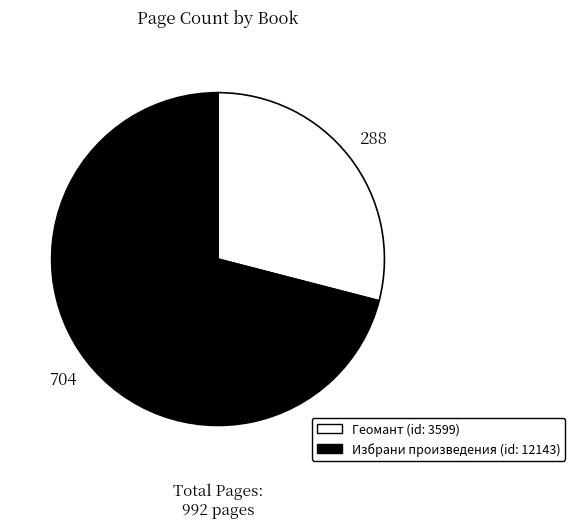

The Геомант (id: 3599) slice represents 29% of the pie. True or false?

True